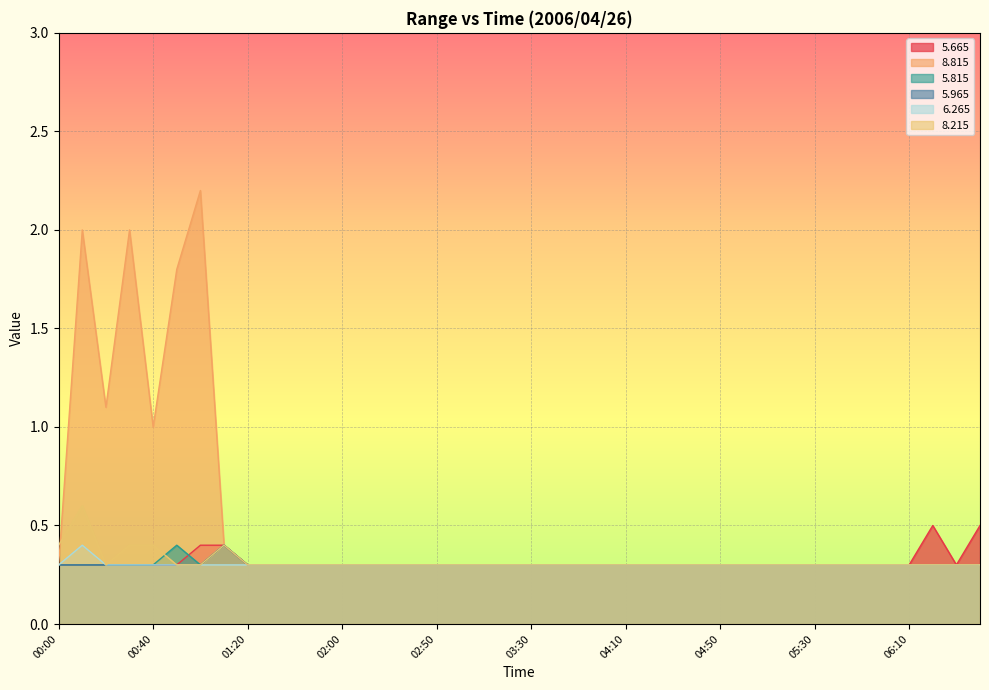

What are all the series names shown in the legend?

5.665, 8.815, 5.815, 5.965, 6.265, 8.215